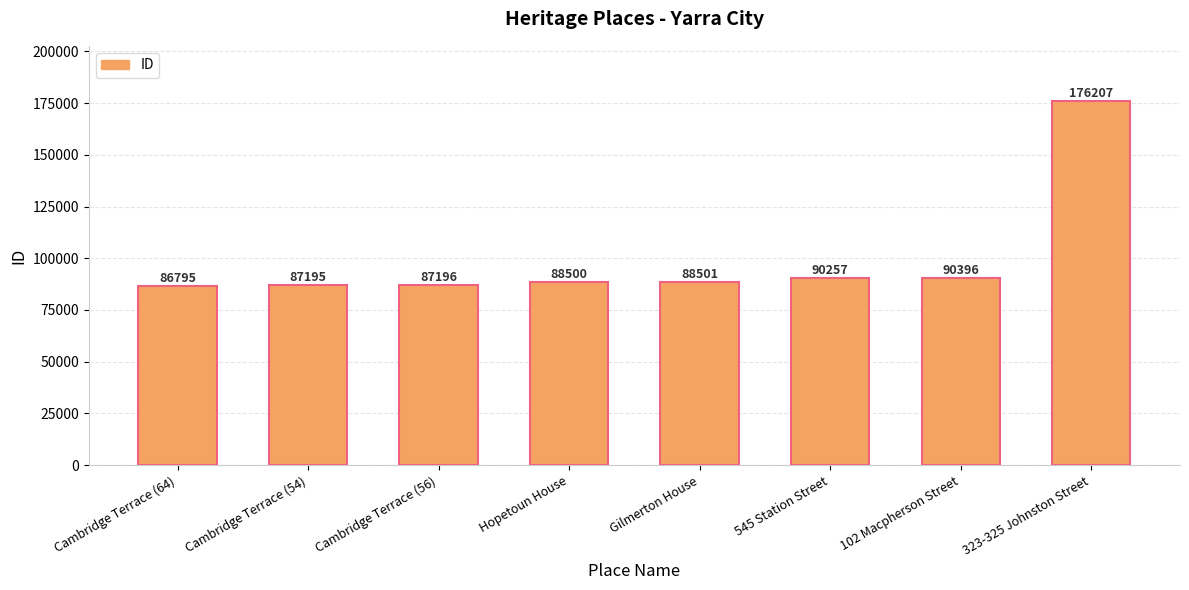

How many values are below 88501?

4